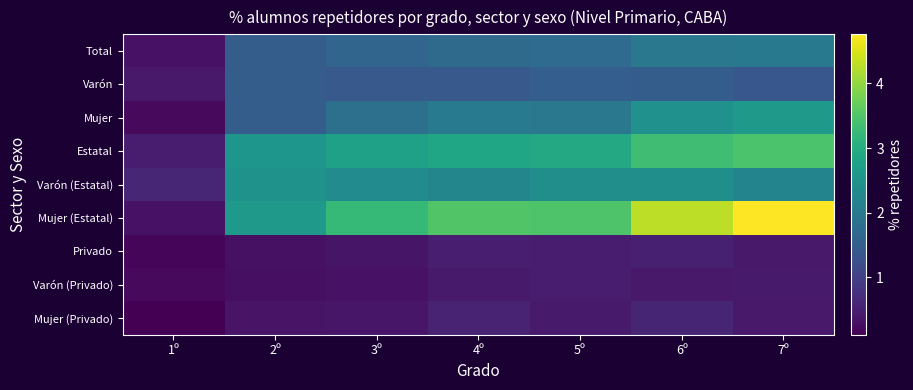

Which series has the largest range (max minus min)?

Mujer (Estatal)